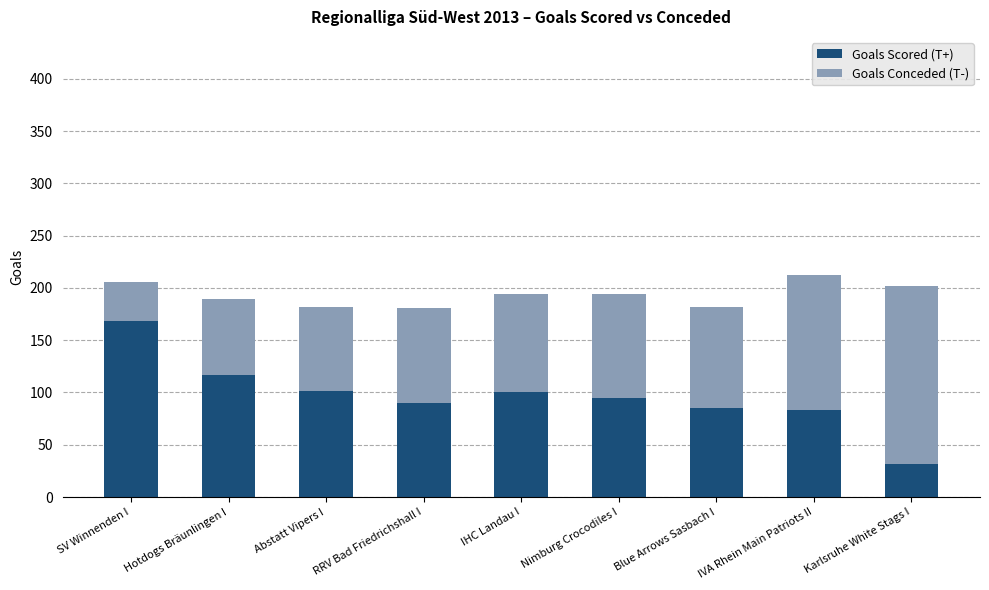

What is the total value across all series at Blue Arrows Sasbach I?

182